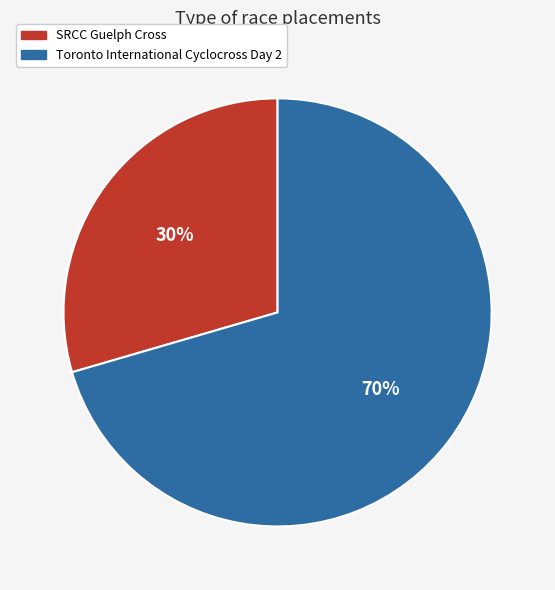

Which slice is the largest?

Toronto International Cyclocross Day 2